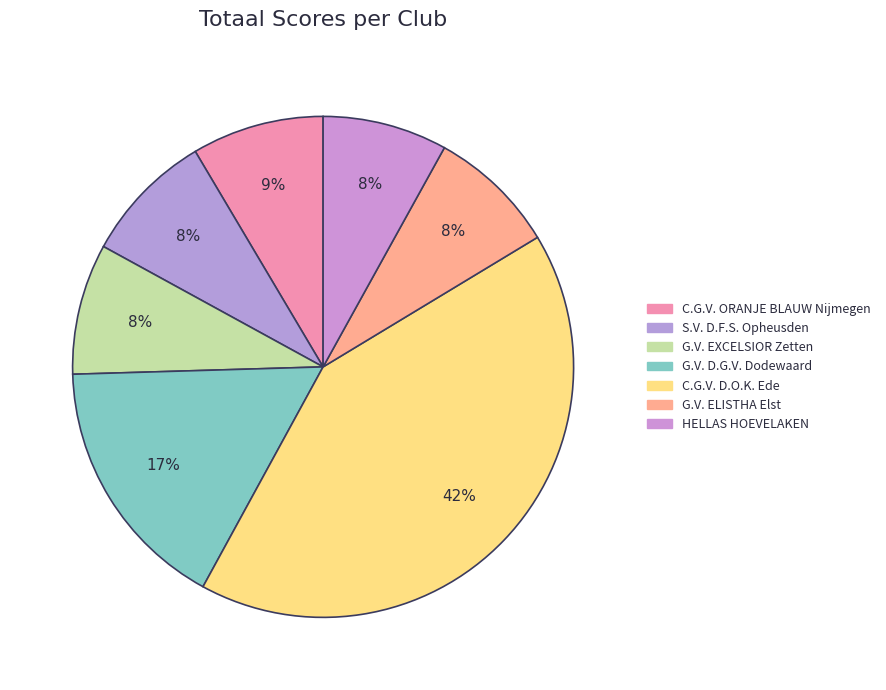

Does any single category account for the majority?

No